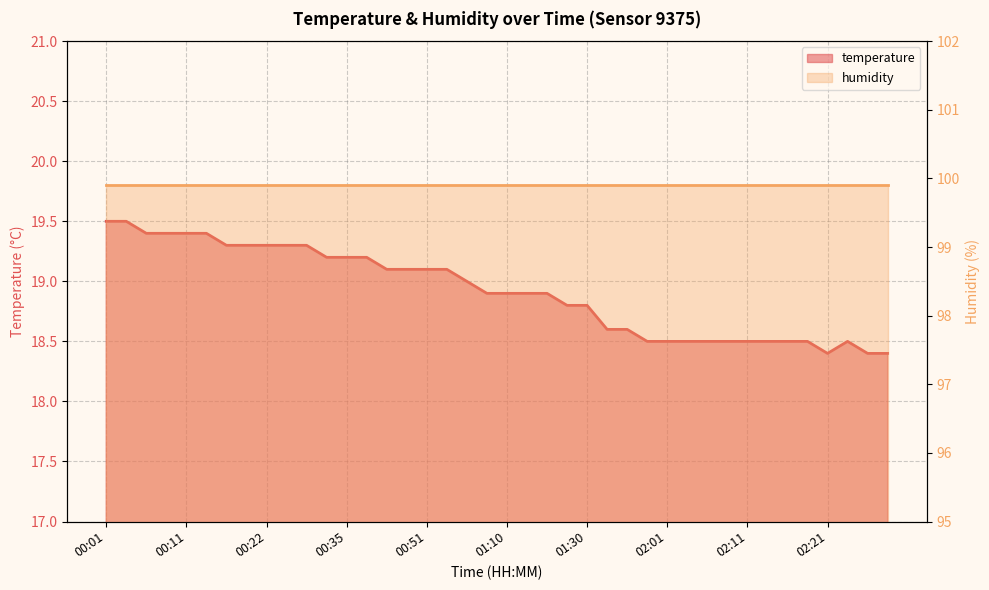

What is the maximum value shown in the chart?

19.5